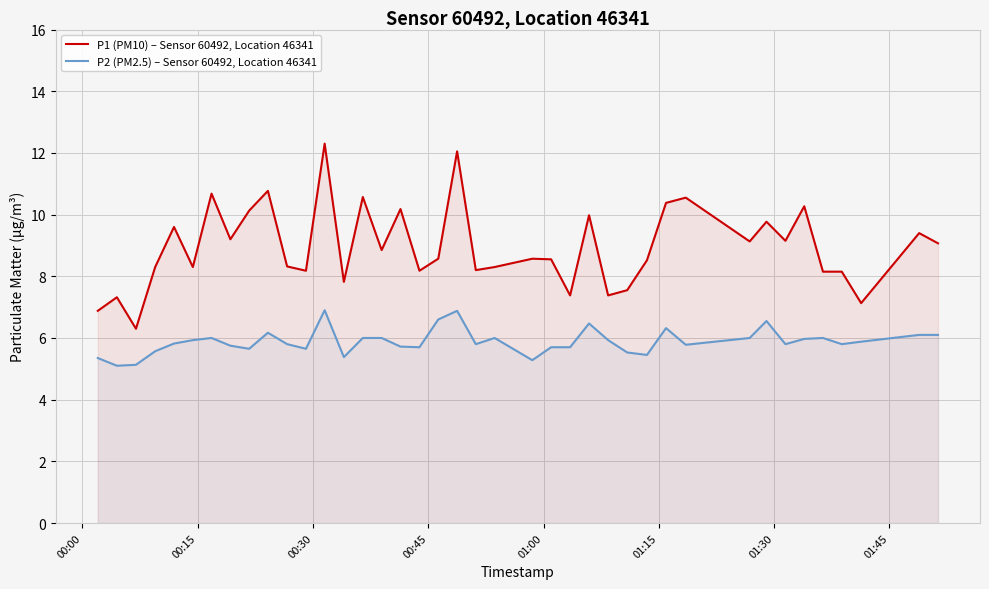

True or false: P1 (PM10) – Sensor 60492, Location 46341 and P2 (PM2.5) – Sensor 60492, Location 46341 intersect in this chart.

False